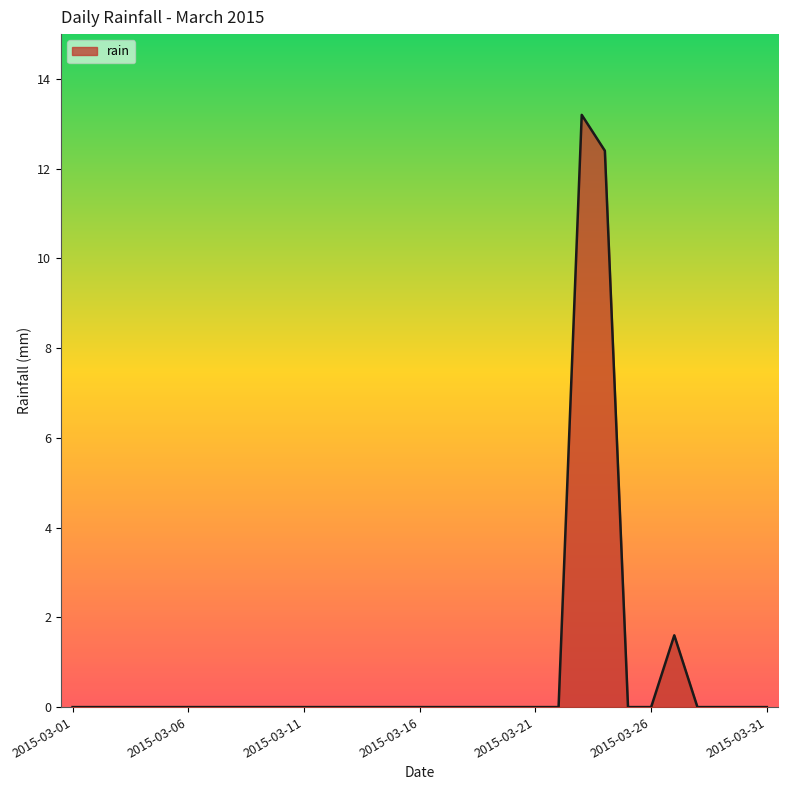

What is the maximum value shown in the chart?

13.2